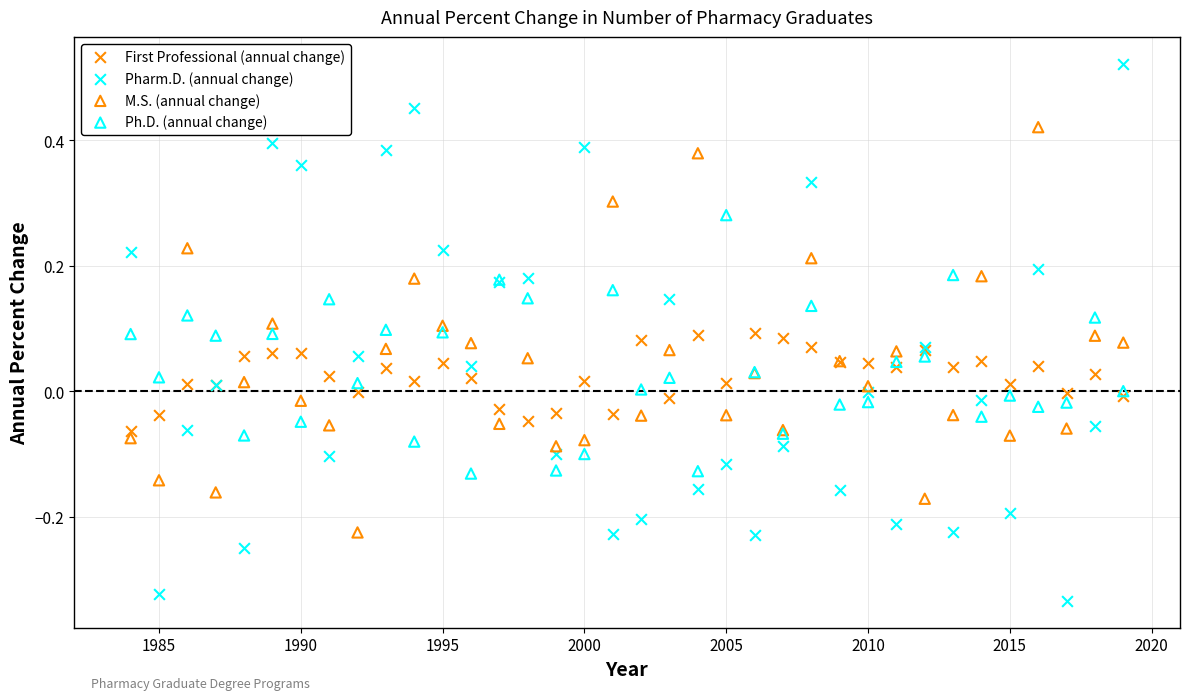

Which series has the largest Y range (max minus min)?

Pharm.D. (annual change)